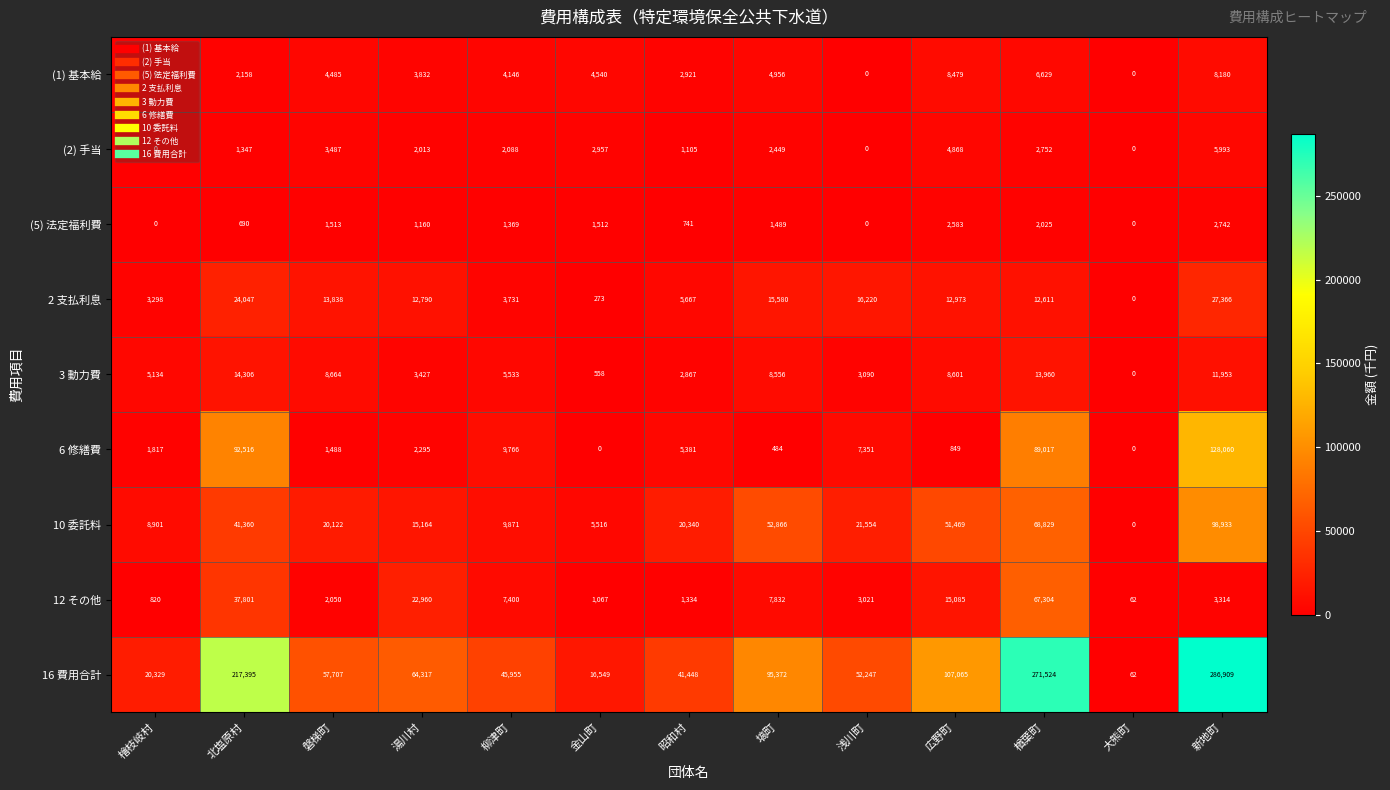

Which series has the widest spread of values?

16 費用合計